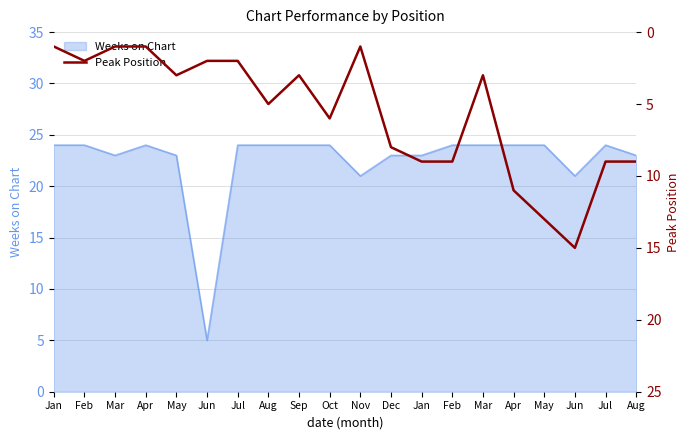

How many lines are shown in the chart?

1